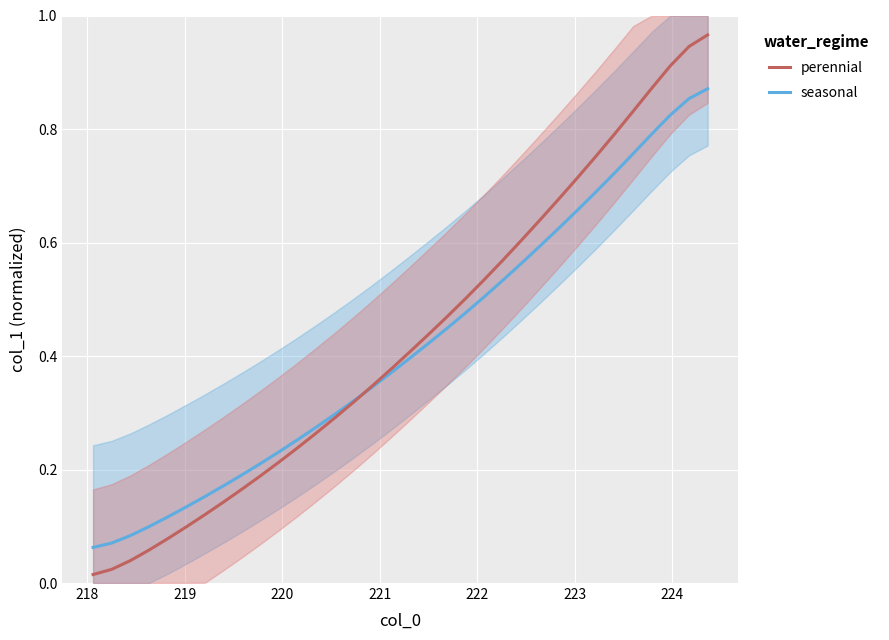

How many lines are shown in the chart?

2